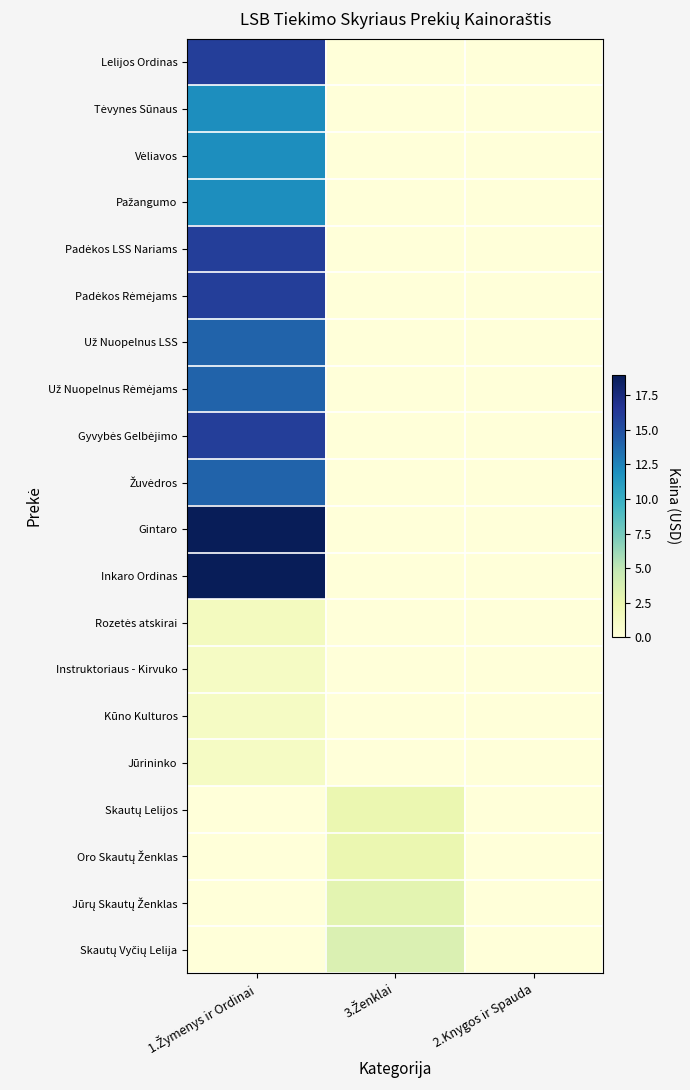

What is the greatest value displayed?

19.0